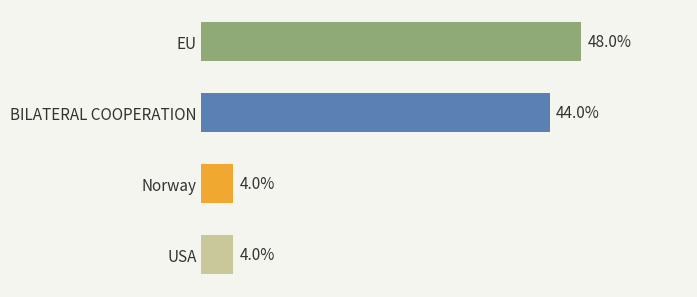

Are the bars grouped side by side (vs. stacked)?

No